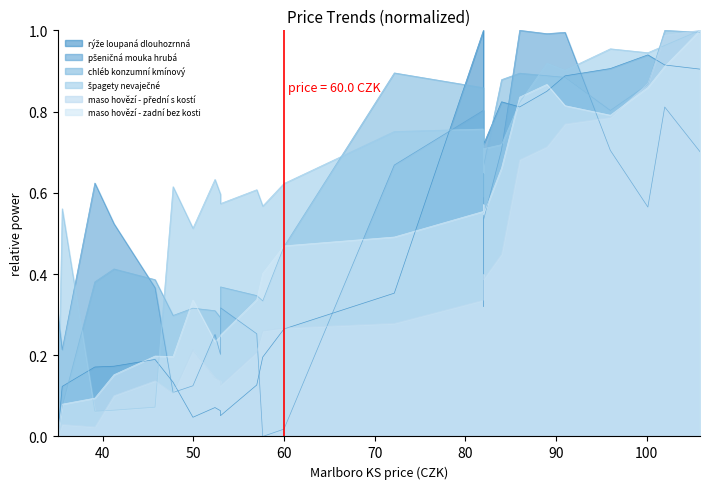

In maso hovězí - přední s kostí, how many points are lower than both neighbors (excluding endpoints)?

4